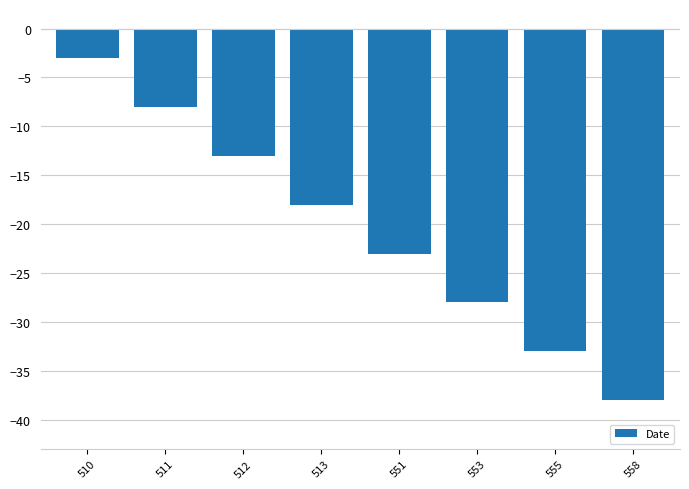

Is it true that the value at 551 is -32?

False